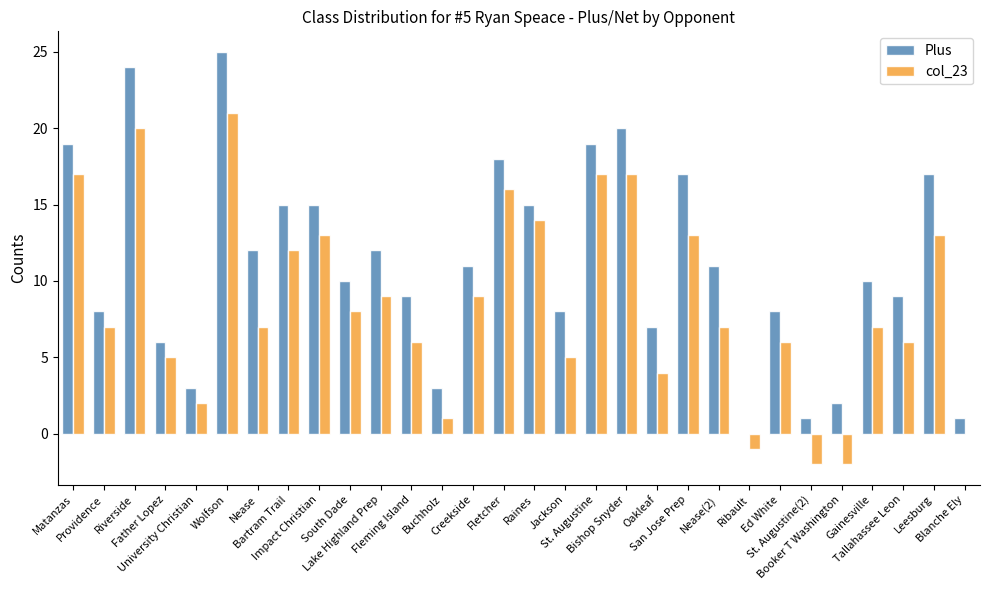

What is the maximum value for col_23?

21